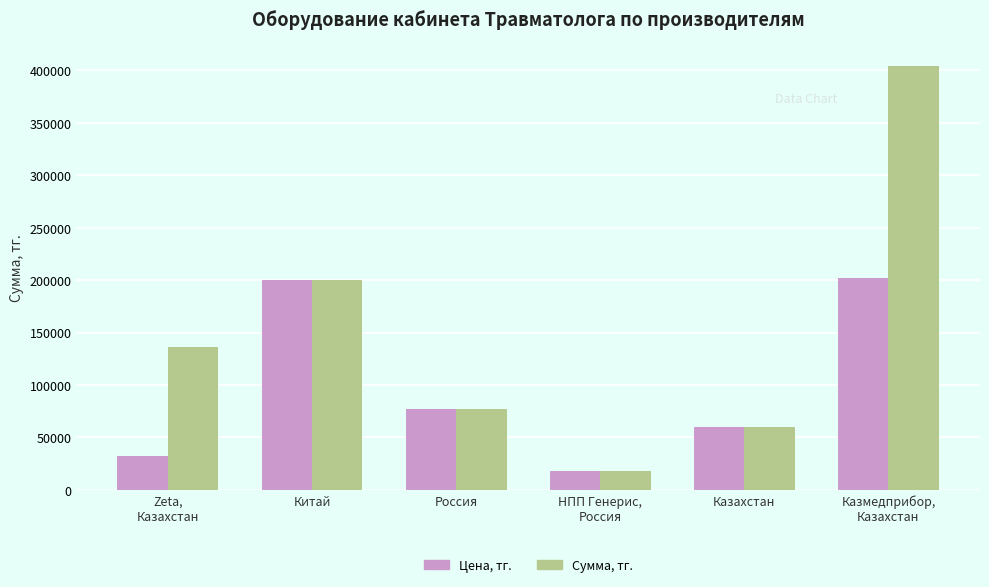

Where is Цена, тг. nearest to the value 109950?

Россия